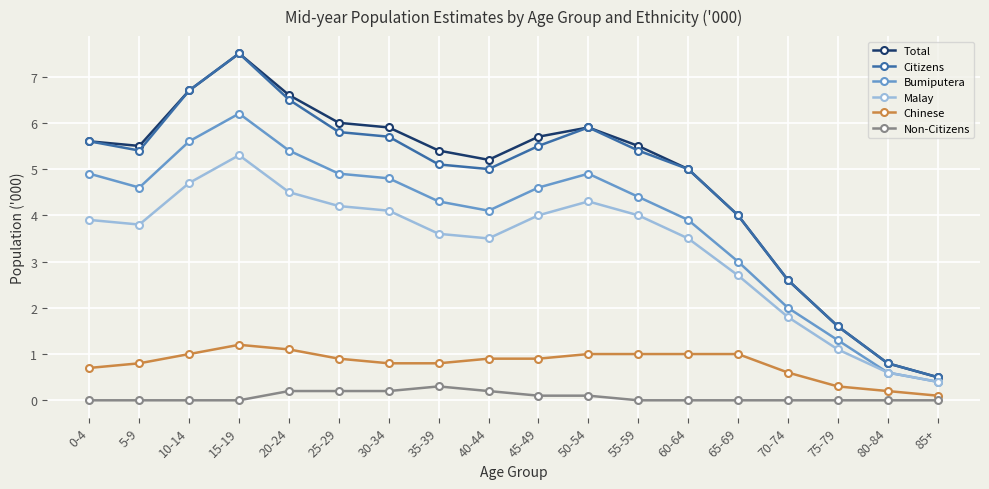

Read the Malay value at 75-79.

1.1